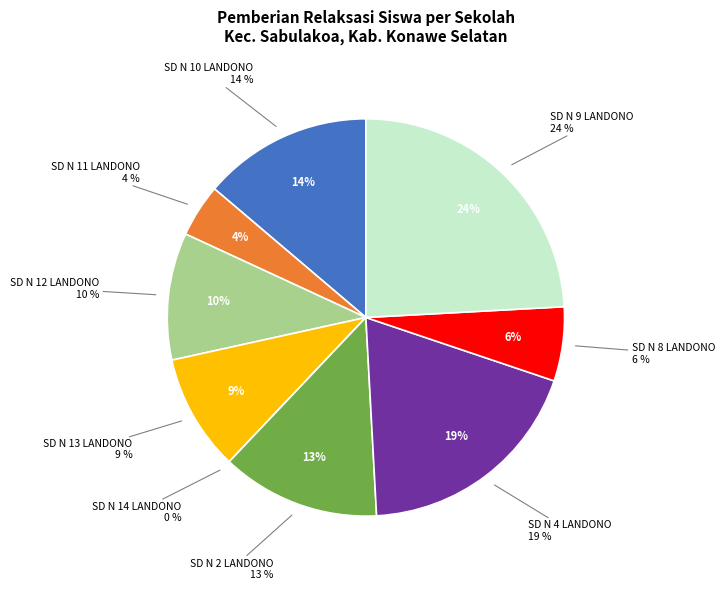

Which slice is the smallest?

SD NEGERI 14 LANDONO